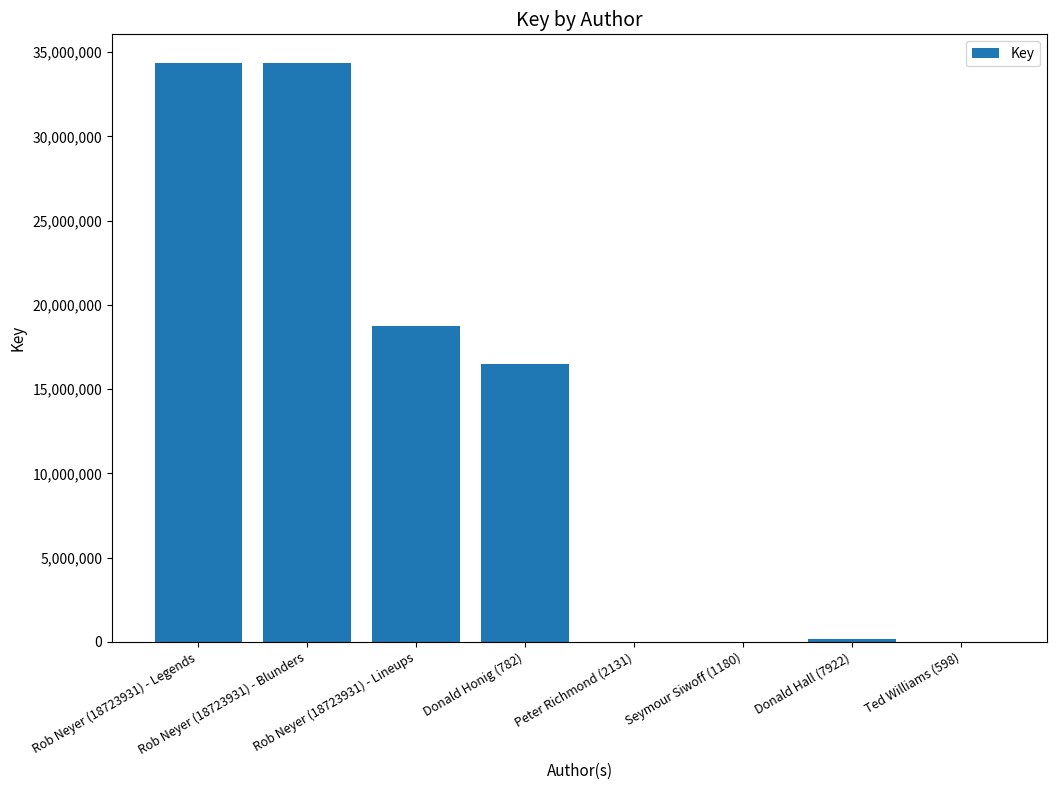

What is the sum of all values?

104072083